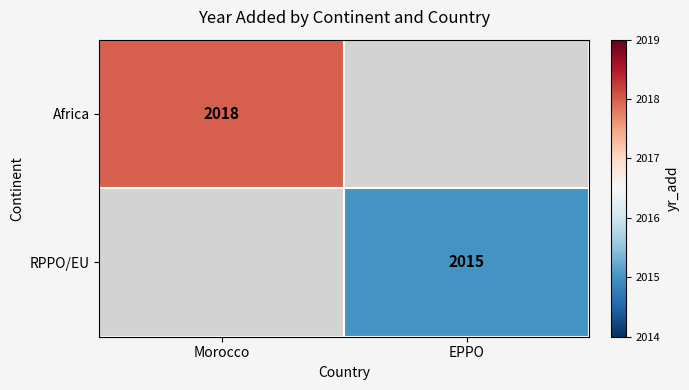

The value of Africa at Morocco is 2018. True or false?

True